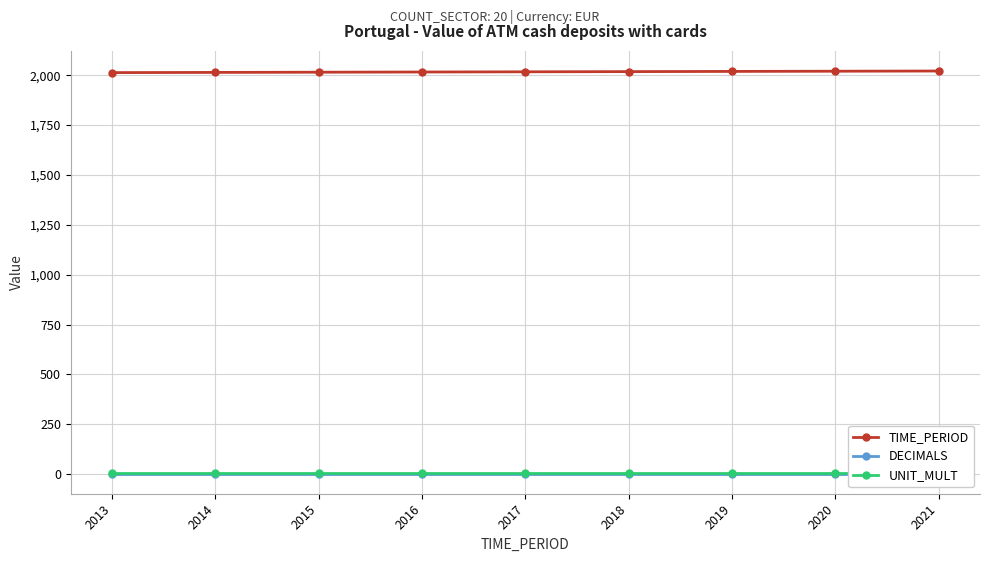

What is the spread (max minus min) of values at 2016?

2013